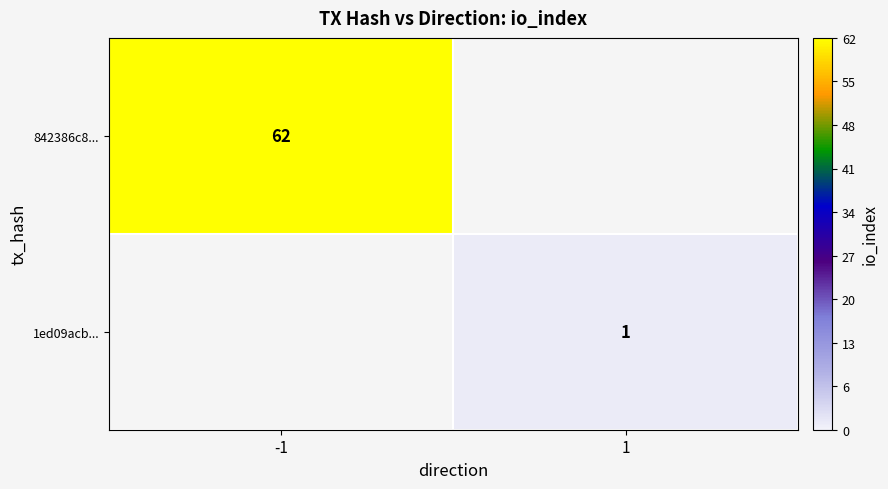

Is it true that 842386c8... equals 87 at -1?

False